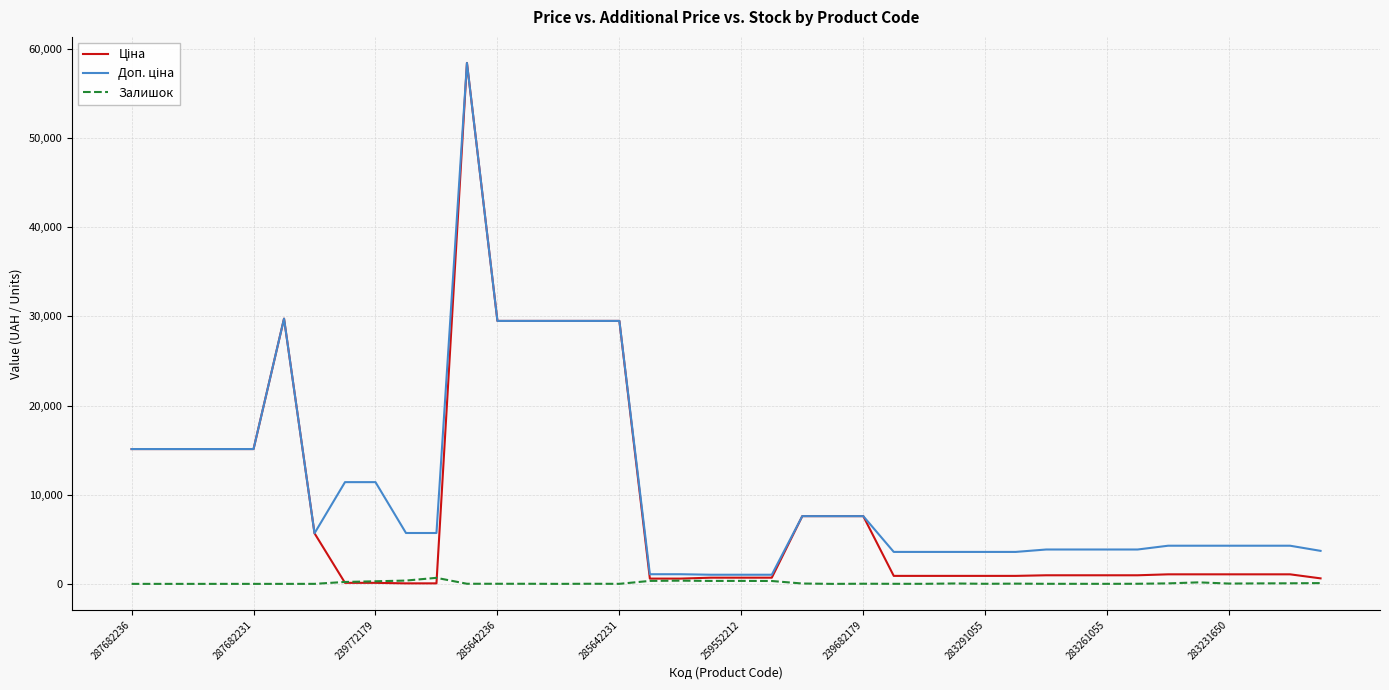

What is the greatest value displayed?

58426.5